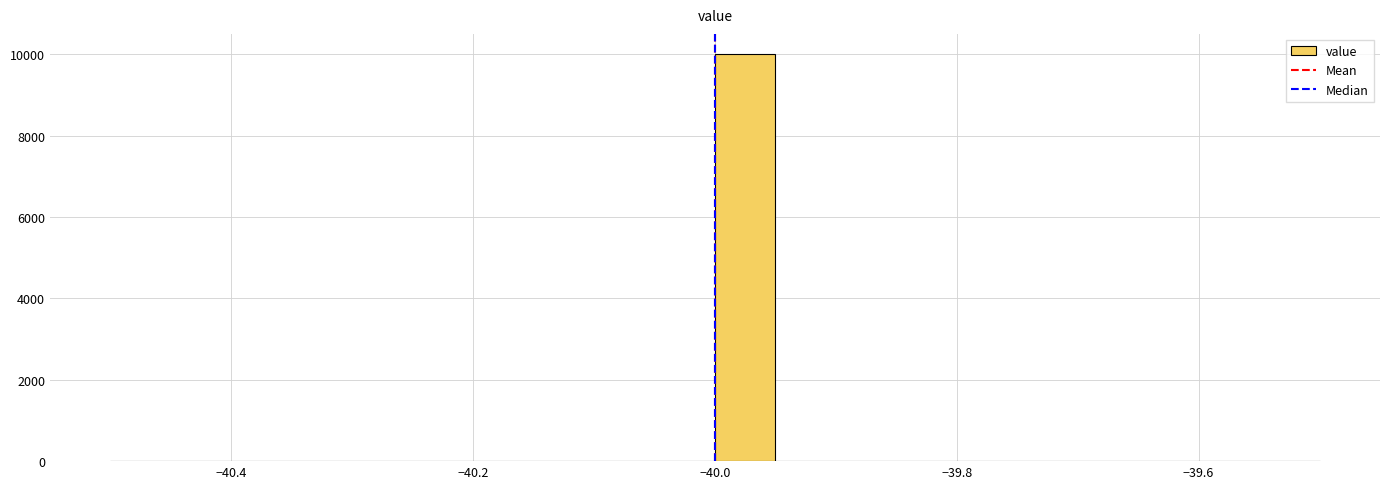

Read against the x-axis, roughly where is the centre of the tallest bar?

-39.98